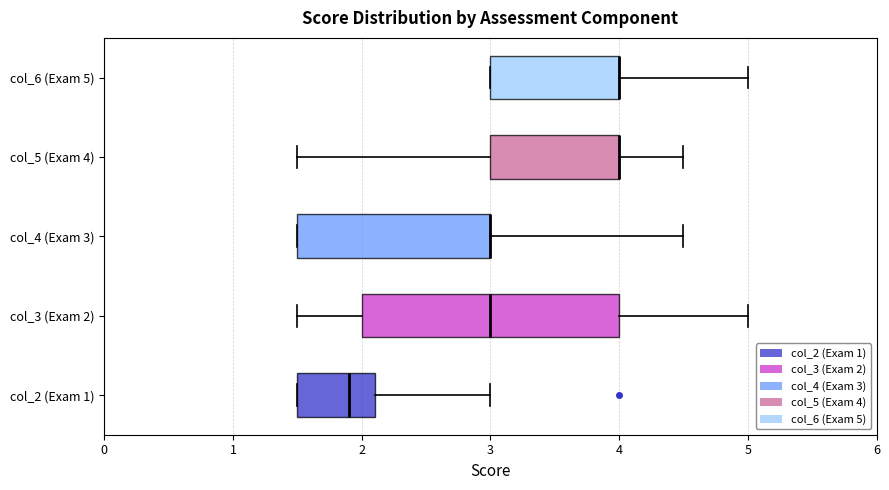

Which box is the widest, from its left edge to its right edge?

col_3 (Exam 2)